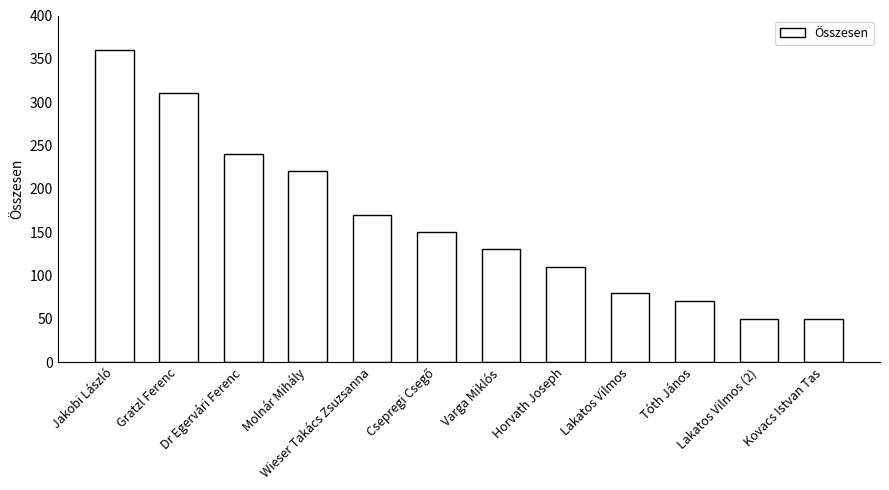

Where does the data first go above 150?

Jakobi László